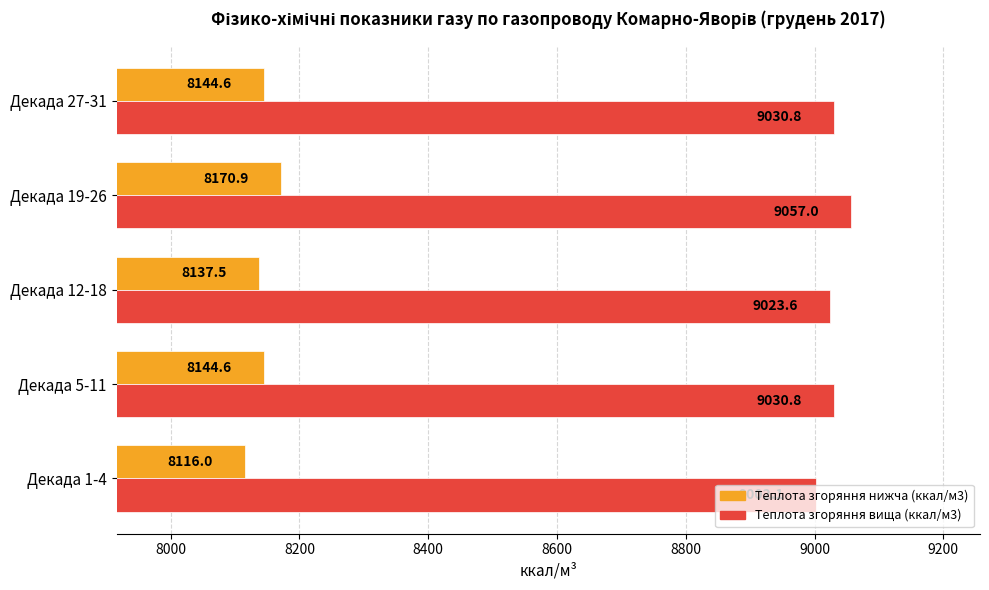

What is the spread (max minus min) of values at Декада 12-18?

886.1